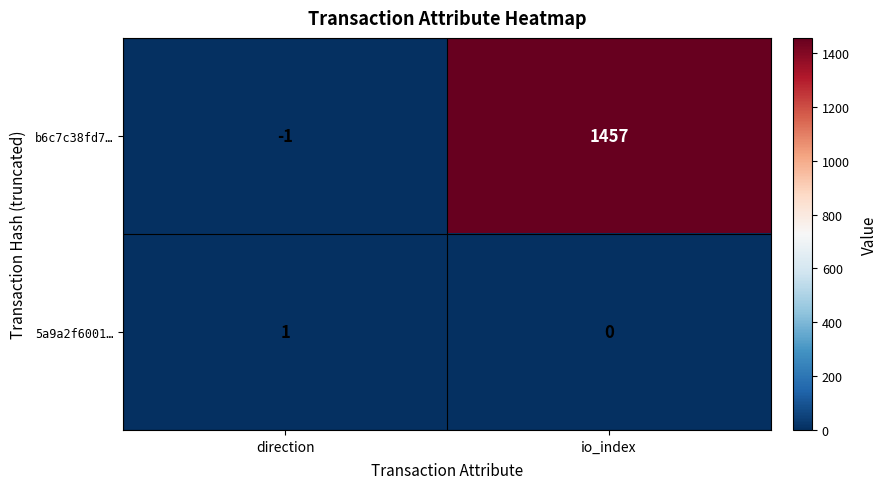

How many values in b6c7c38fd7… are above zero?

1